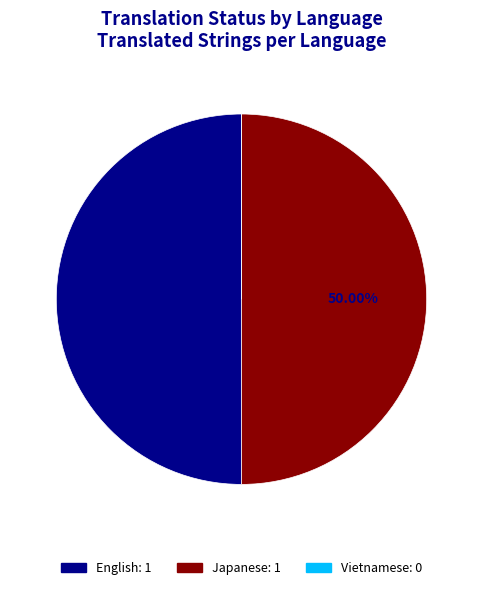

To the nearest percent, what is the average slice percentage?

33%